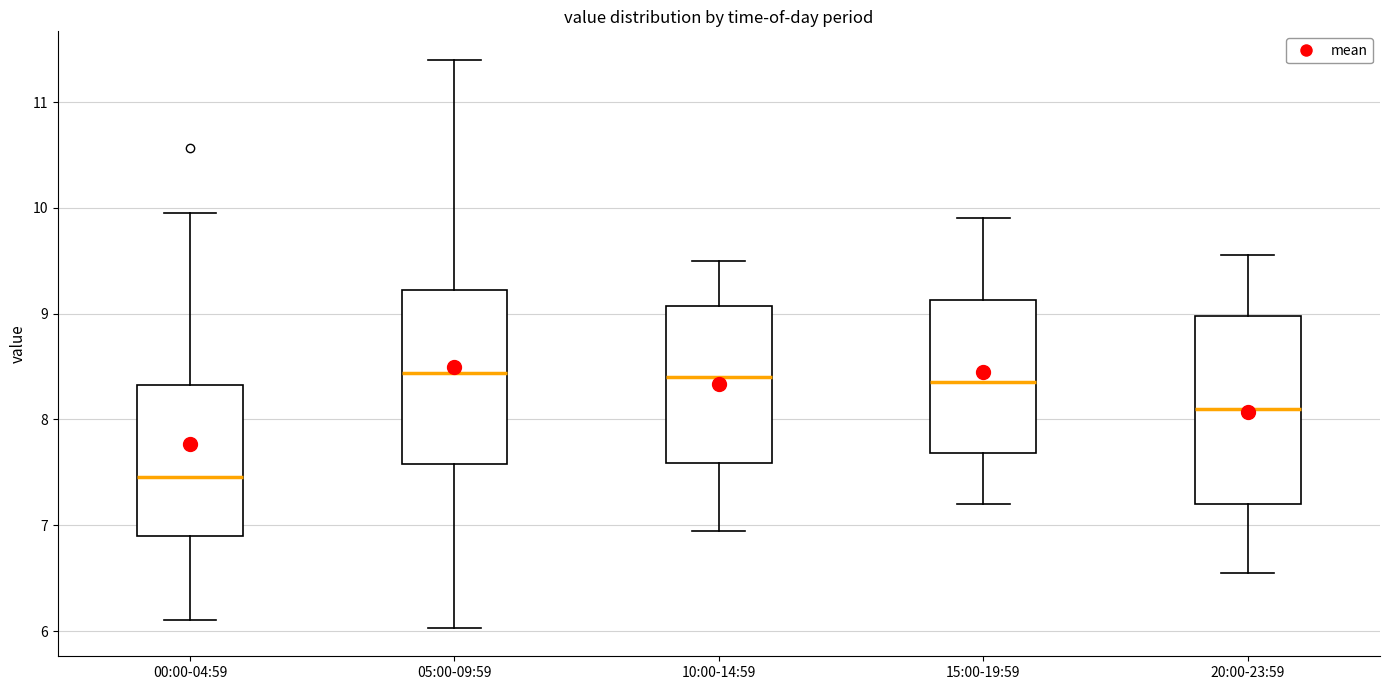

Comparing the boxes themselves (not the whiskers), which one is the tallest?

20:00-23:59